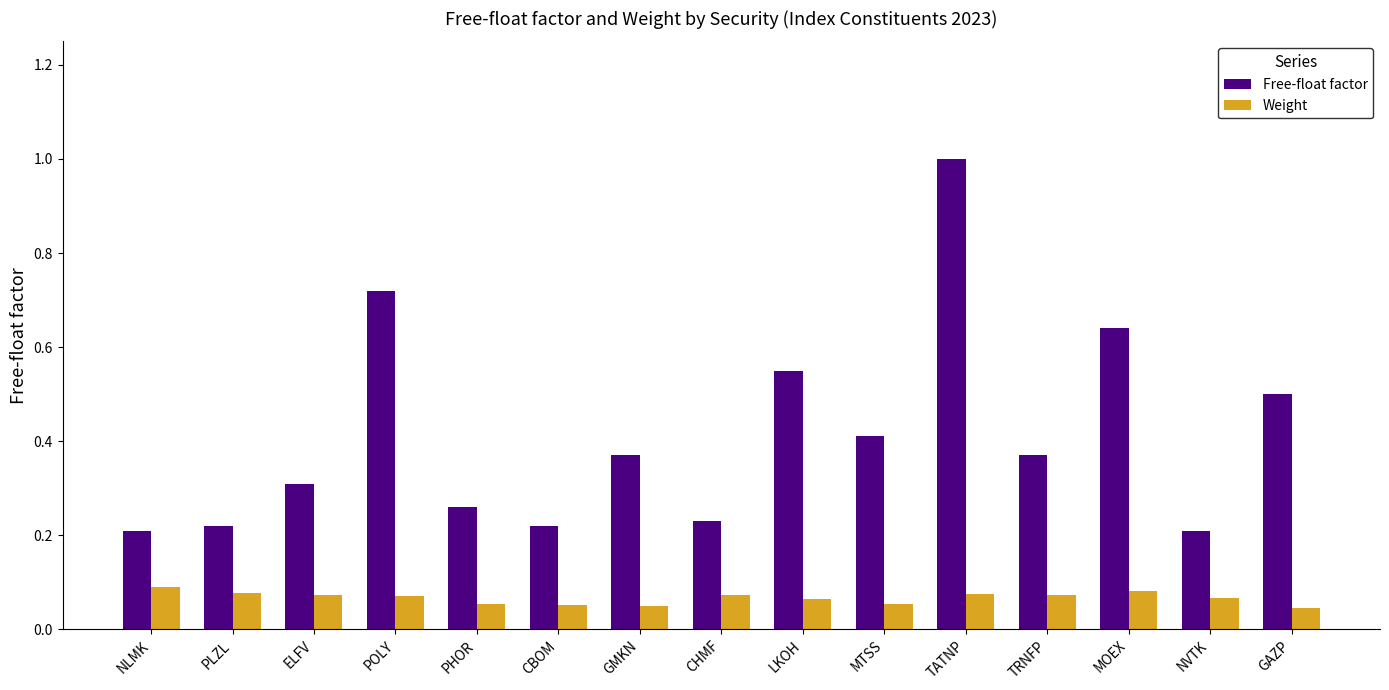

Is it true that Free-float factor equals 0.4 at GMKN?

True